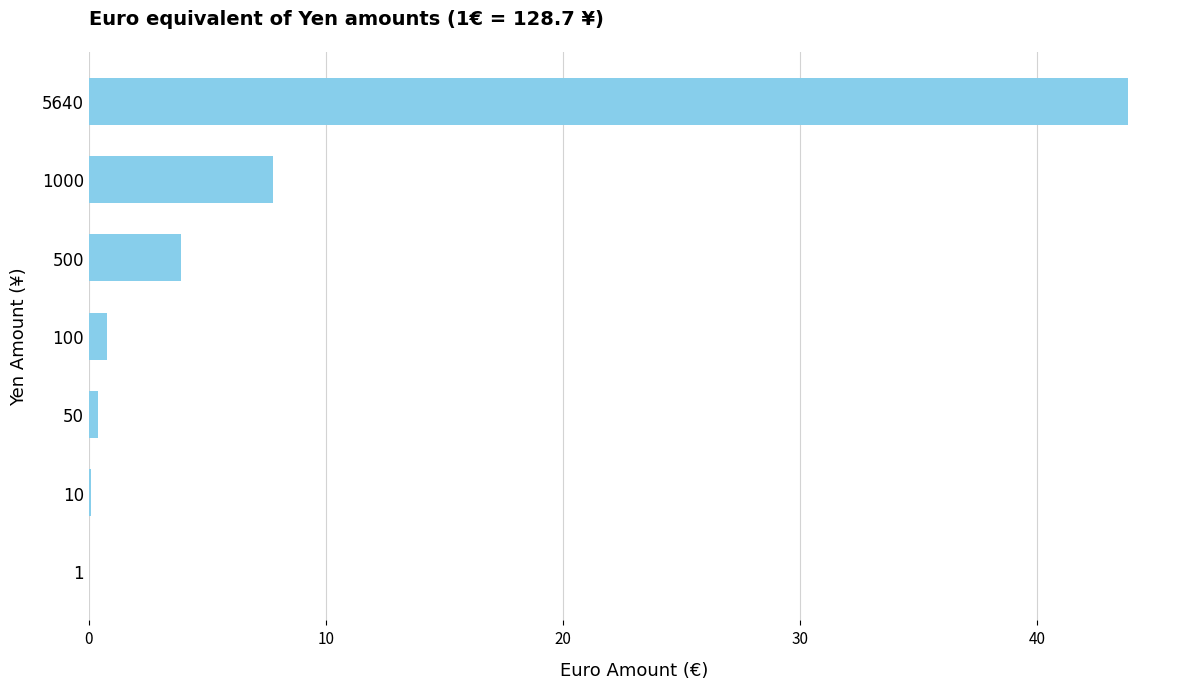

What is the sum of all values?

56.7